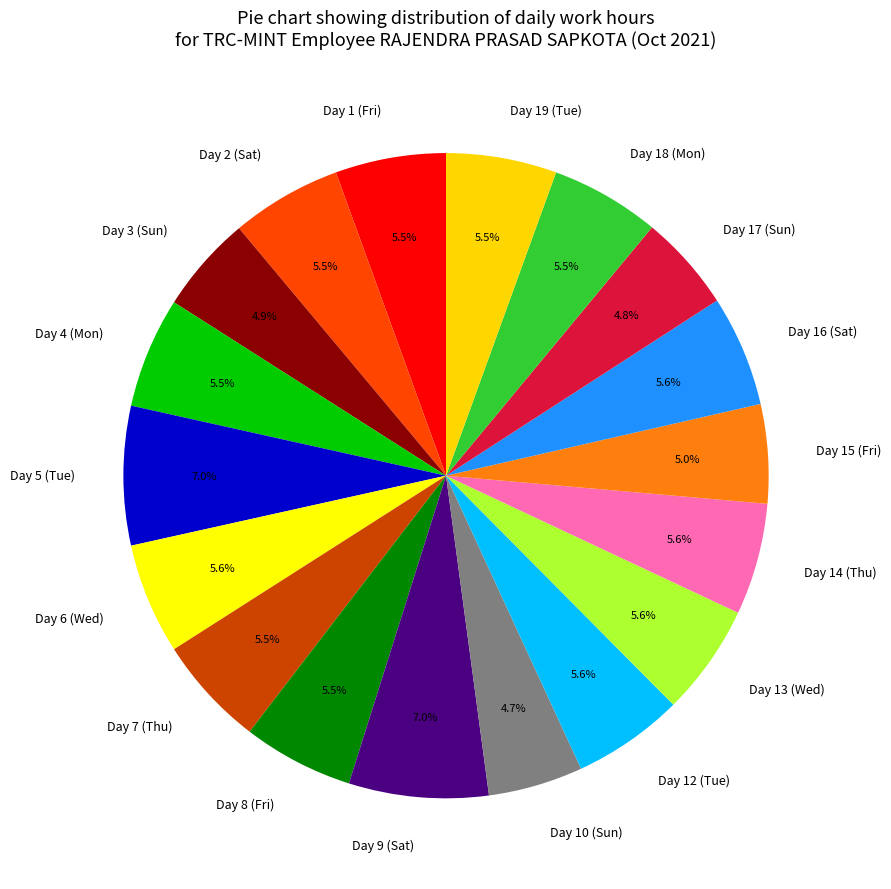

How many segments does this pie chart have?

18